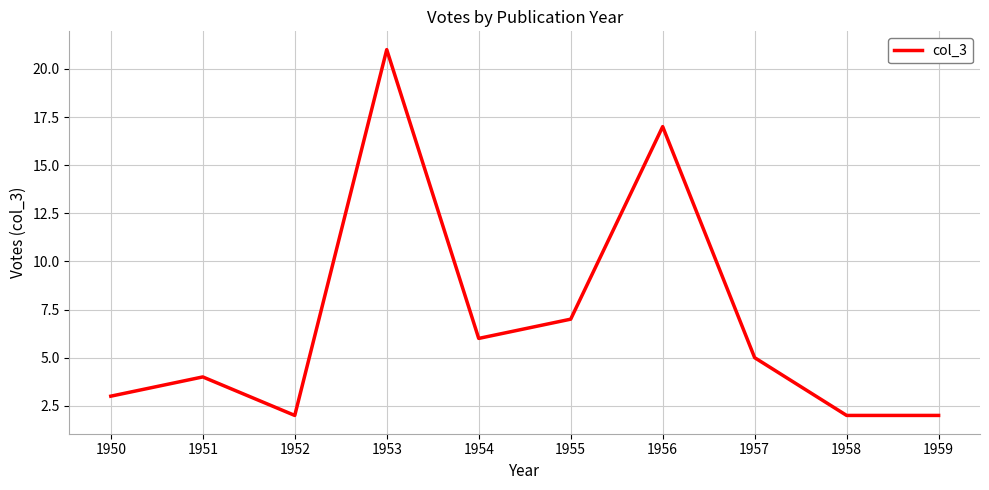

At which label is the value closest to 11?

1955